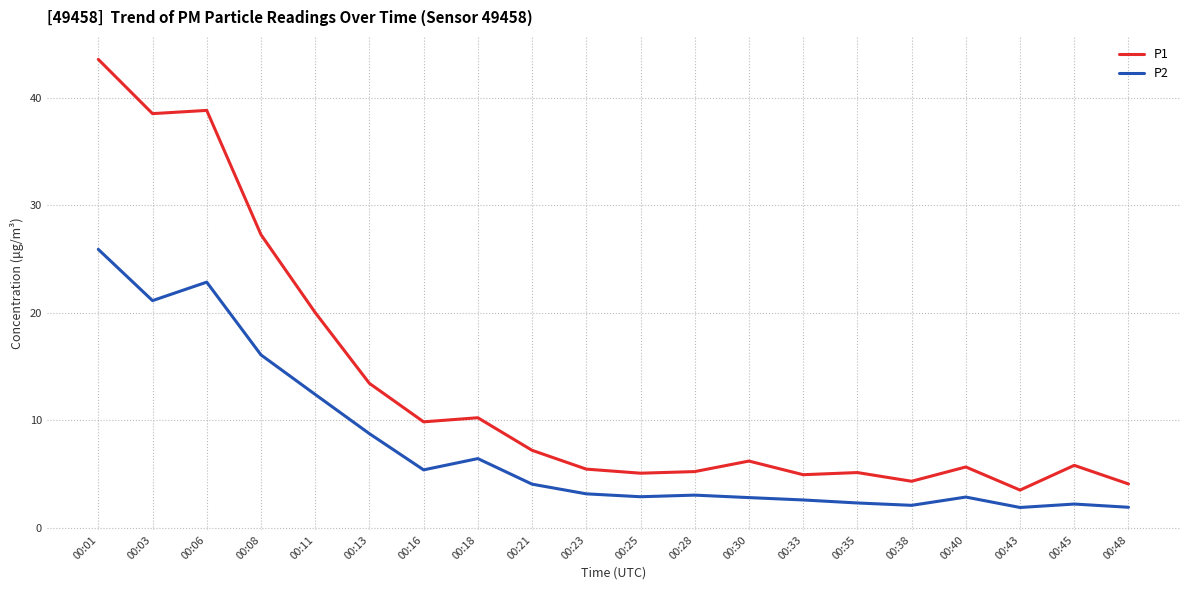

True or false: P1 and P2 intersect in this chart.

False